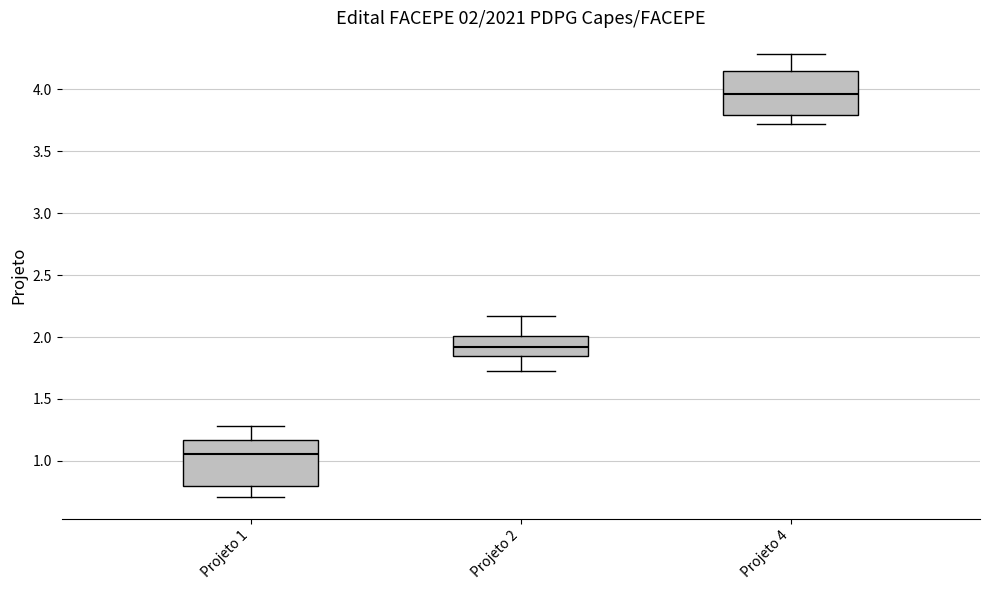

Which box has the lowest median line?

Projeto 1